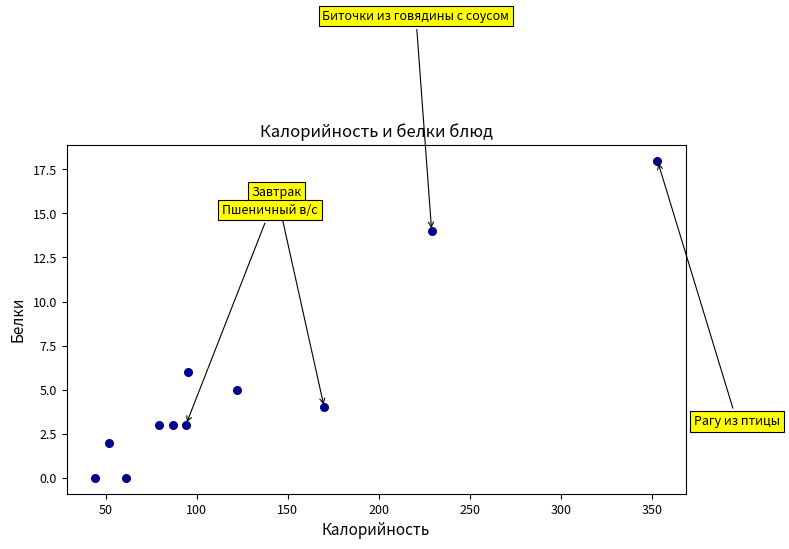

What Y value in the scatter plot is closest to 9?

6